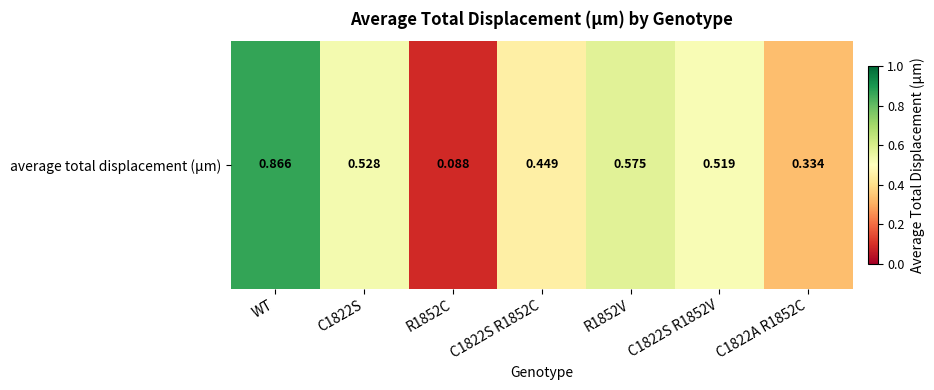

What is the difference between the second highest and second lowest values?

0.2